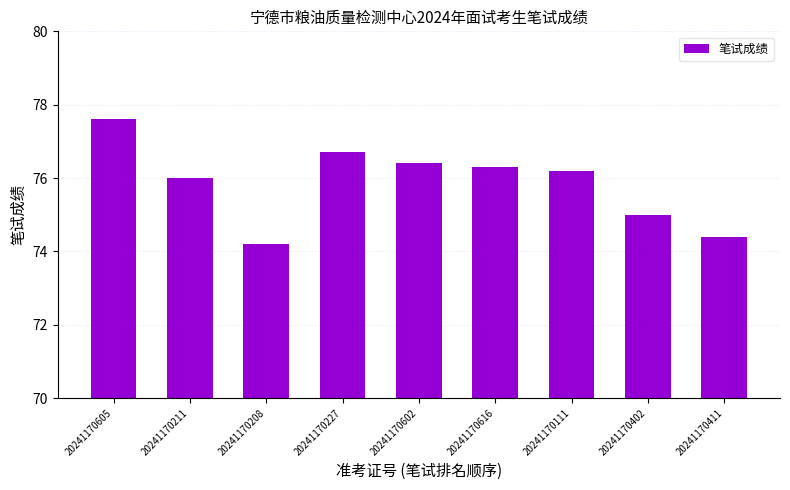

At which category does the chart reach its minimum across all series?

20241170208